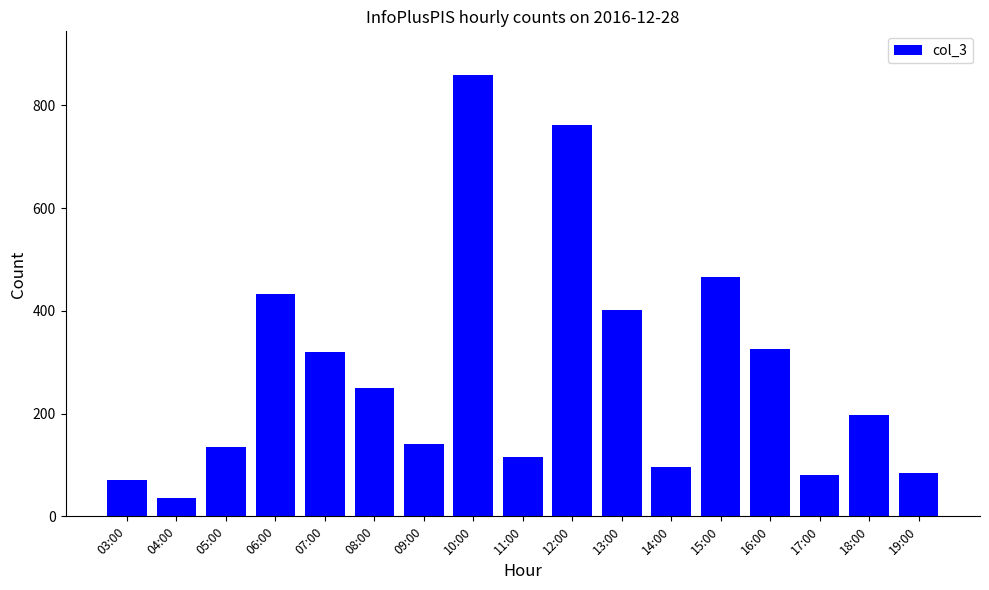

The value at 19:00 is 28. True or false?

False